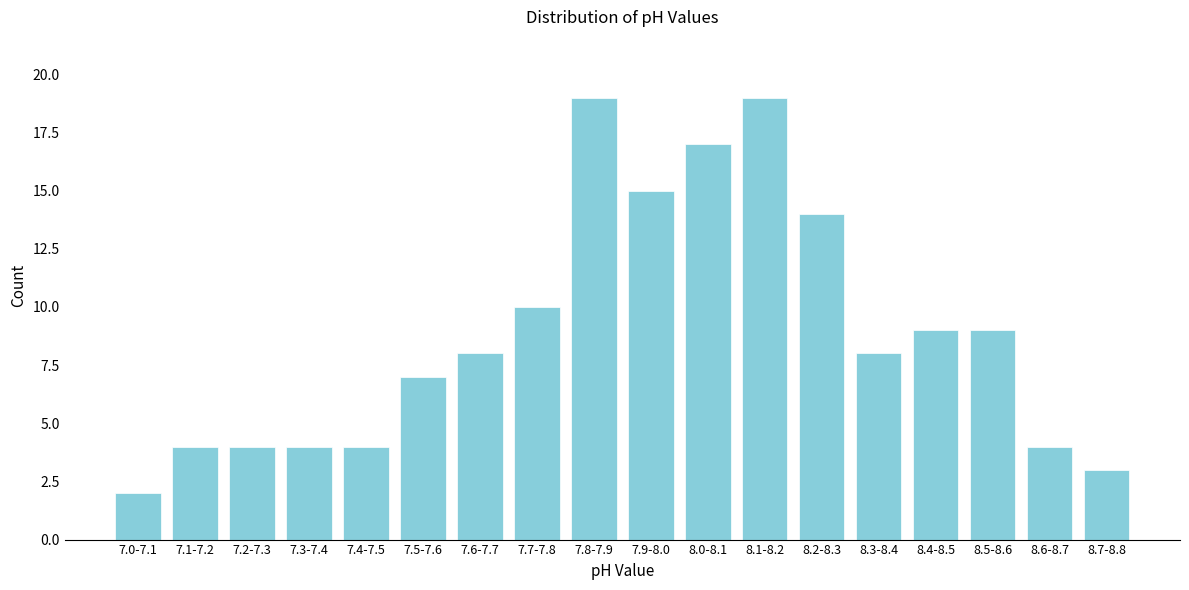

Reading left to right, what are all the values shown in this chart?

7.0-7.1=2	7.1-7.2=4	7.2-7.3=4	7.3-7.4=4	7.4-7.5=4	7.5-7.6=7	7.6-7.7=8	7.7-7.8=10	7.8-7.9=19	7.9-8.0=15	8.0-8.1=17	8.1-8.2=19	8.2-8.3=14	8.3-8.4=8	8.4-8.5=9	8.5-8.6=9	8.6-8.7=4	8.7-8.8=3